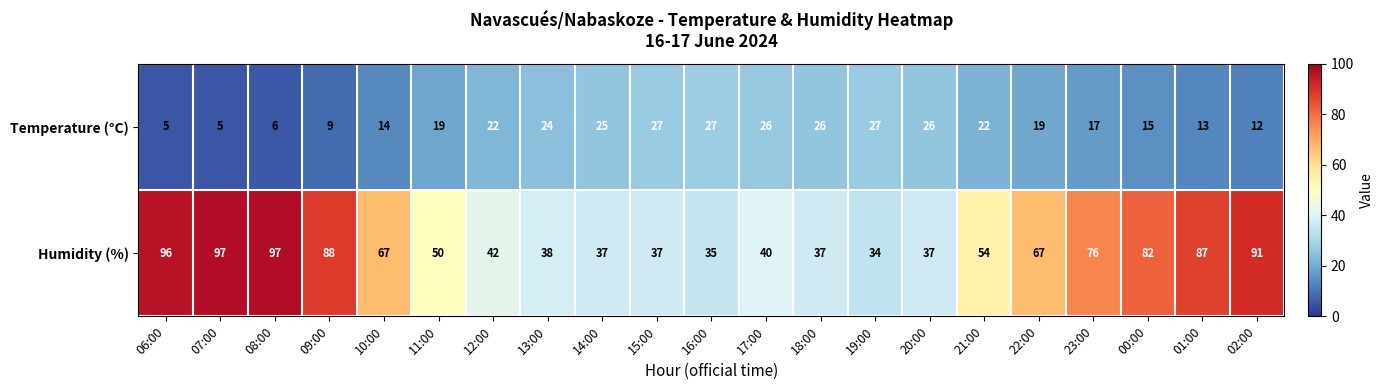

The value of Humidity (%) at 15:00 is 24. True or false?

False